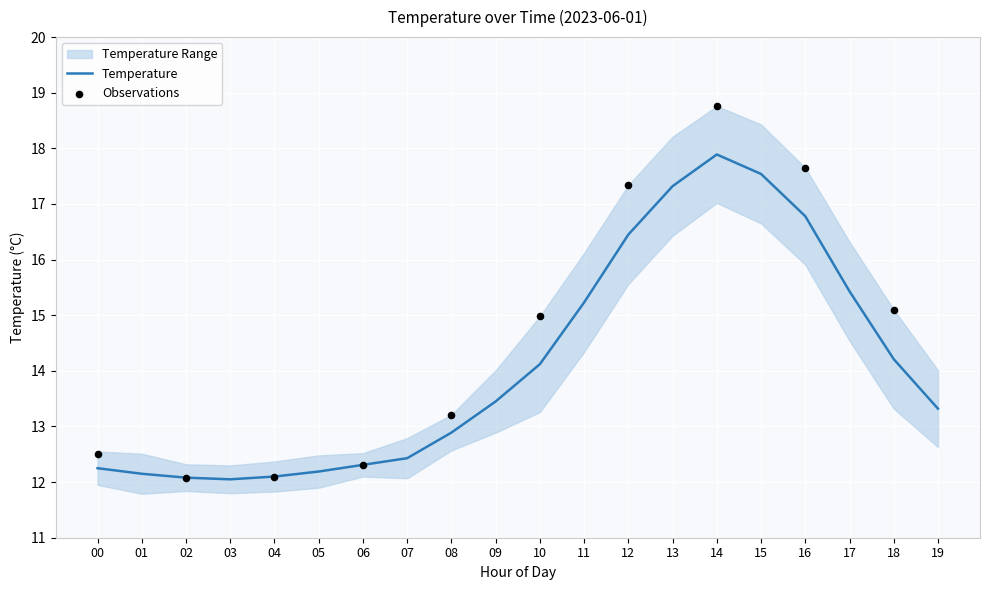

Which series has the largest total across all categories?

temperature_upper